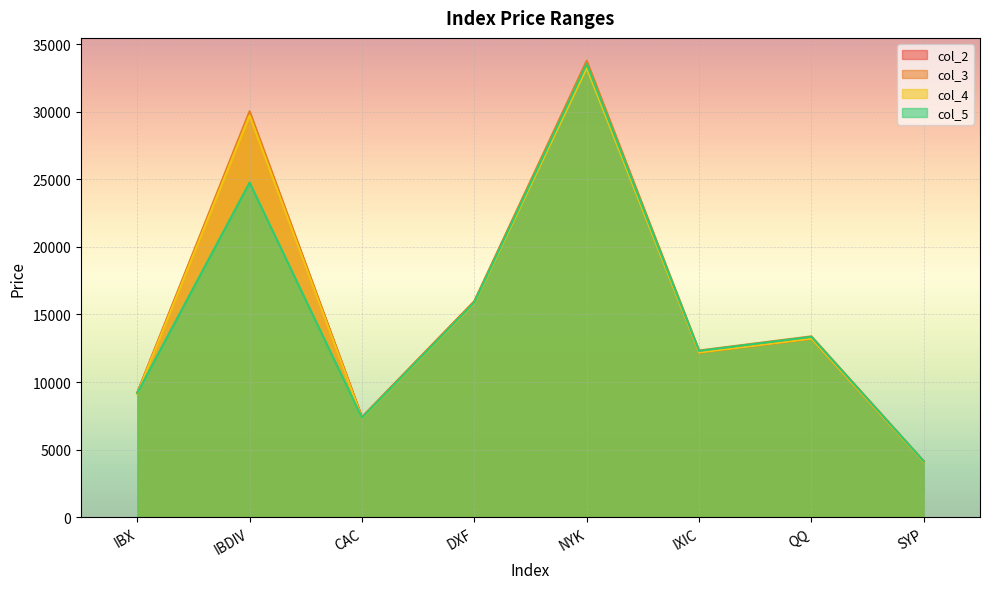

Is it true that col_2 equals 12179.5 at IXIC?

True